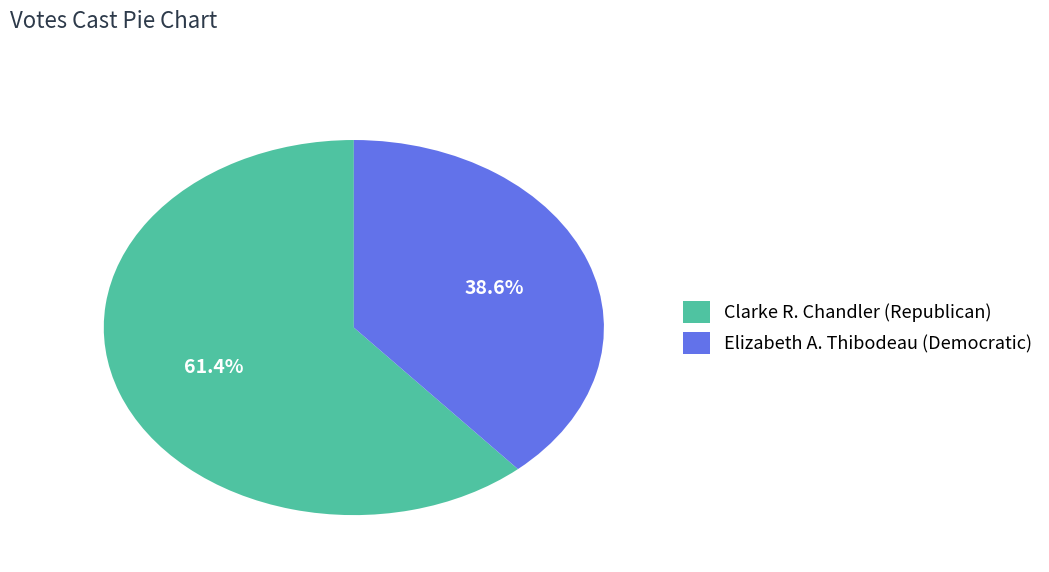

What is the smallest slice in the pie chart?

Elizabeth A. Thibodeau (Democratic)